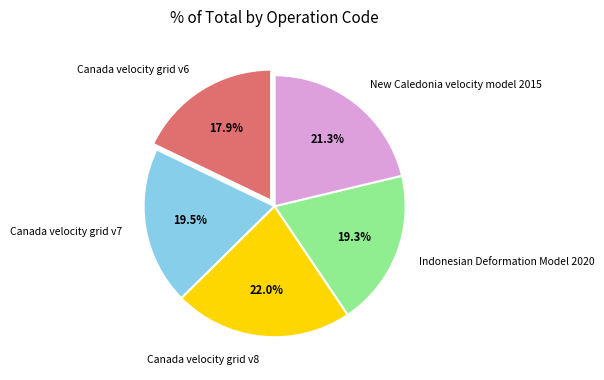

Approximately how many times larger is the value at New Caledonia velocity model 2015 compared to Canada velocity grid v8?

1.0